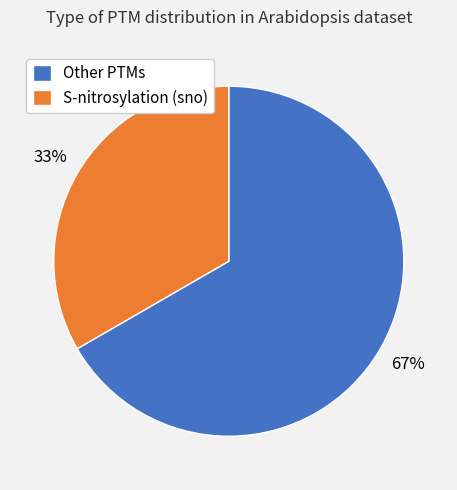

Do Other PTMs and S-nitrosylation (sno) together represent more than half of the pie?

Yes